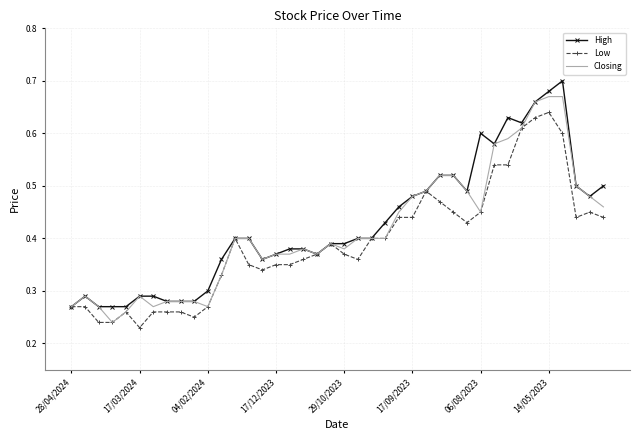

Rank the series by their maximum value, from highest to lowest.

High, Closing, Low